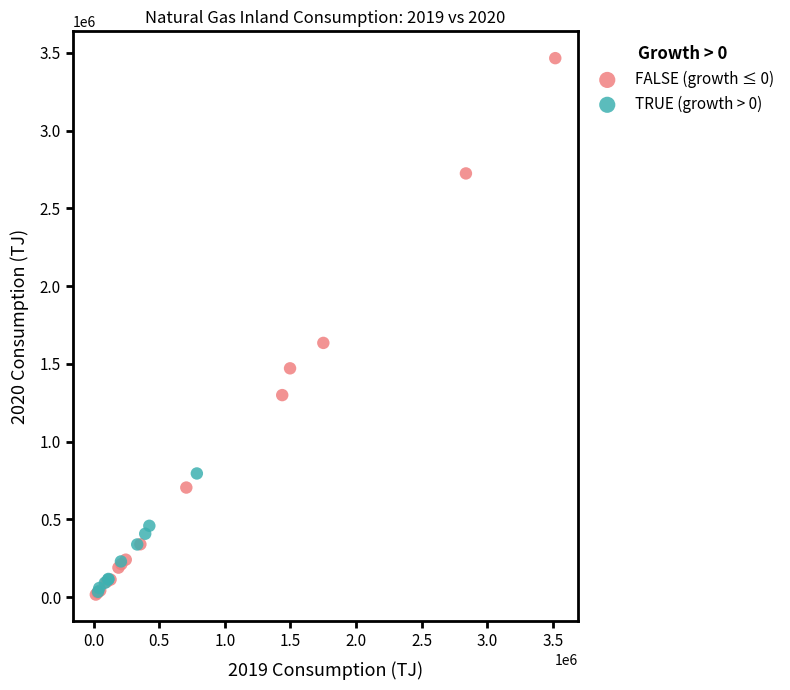

Which series reaches the maximum Y coordinate?

FALSE (growth ≤ 0)